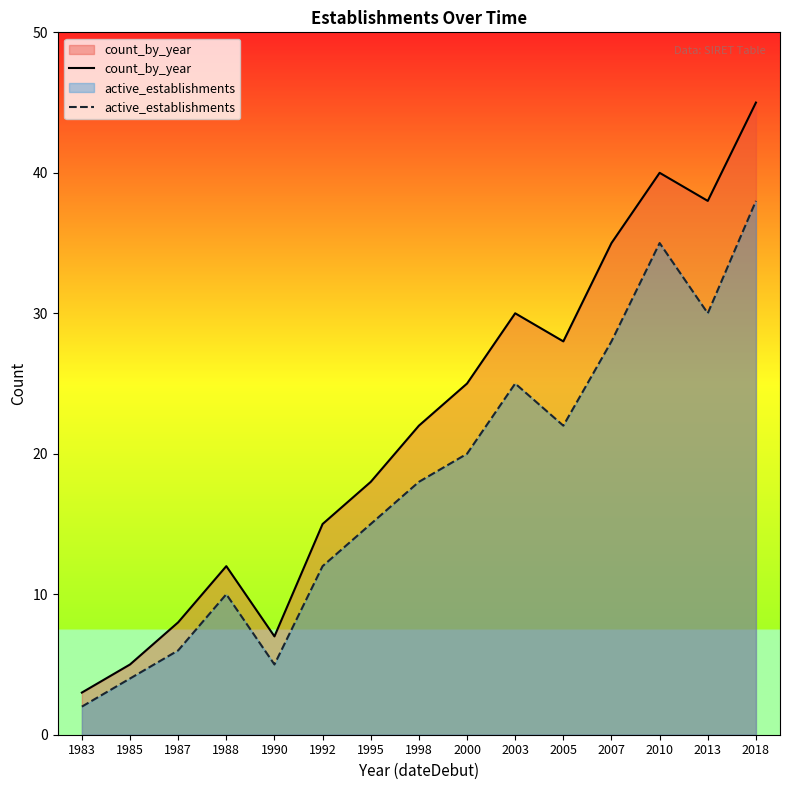

Which series has the widest spread of values?

count_by_year